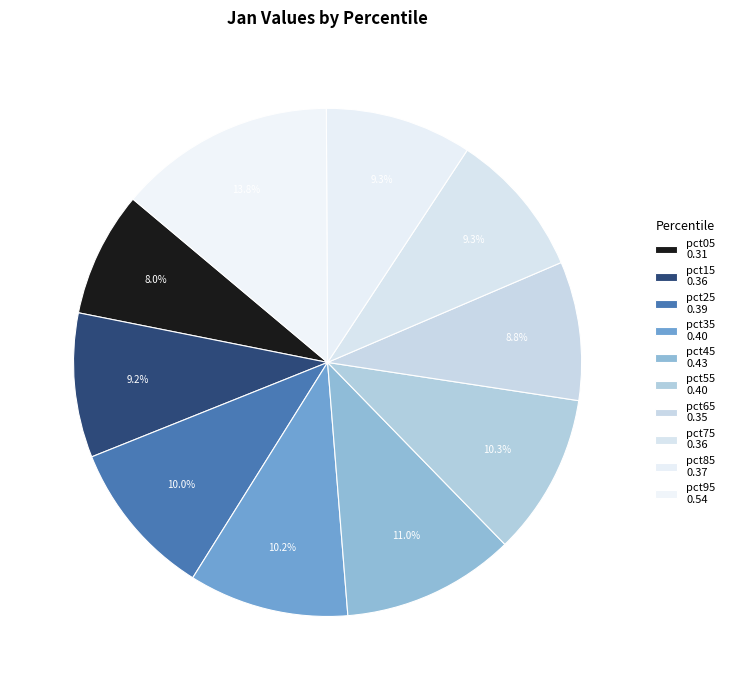

How many slices are in this pie chart?

10